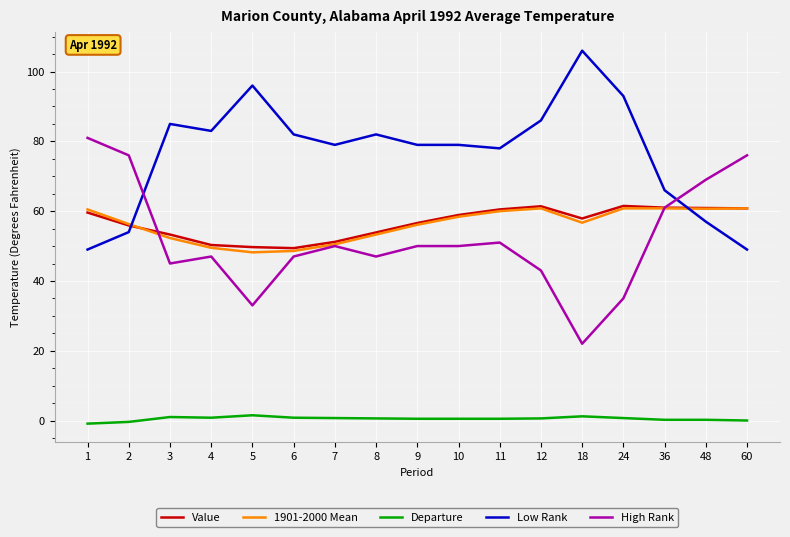

Which category has the highest value in the Low Rank series?

18